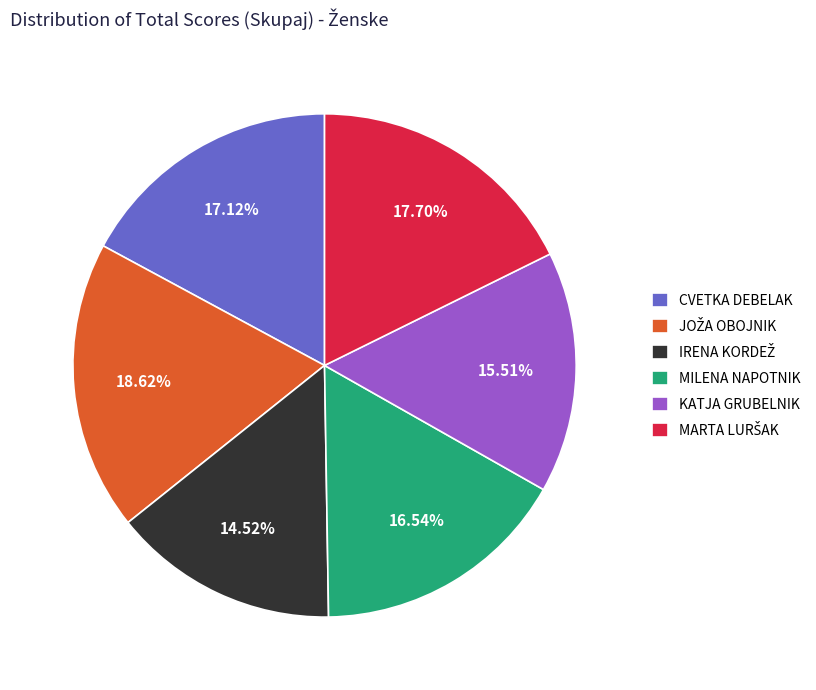

Does MILENA NAPOTNIK represent more than half of the total?

No